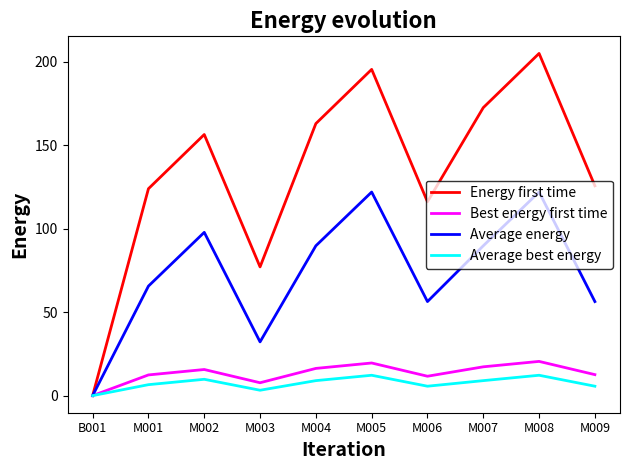

At M005, list the series in order from largest to smallest.

Energy first time, Average energy, Best energy first time, Average best energy